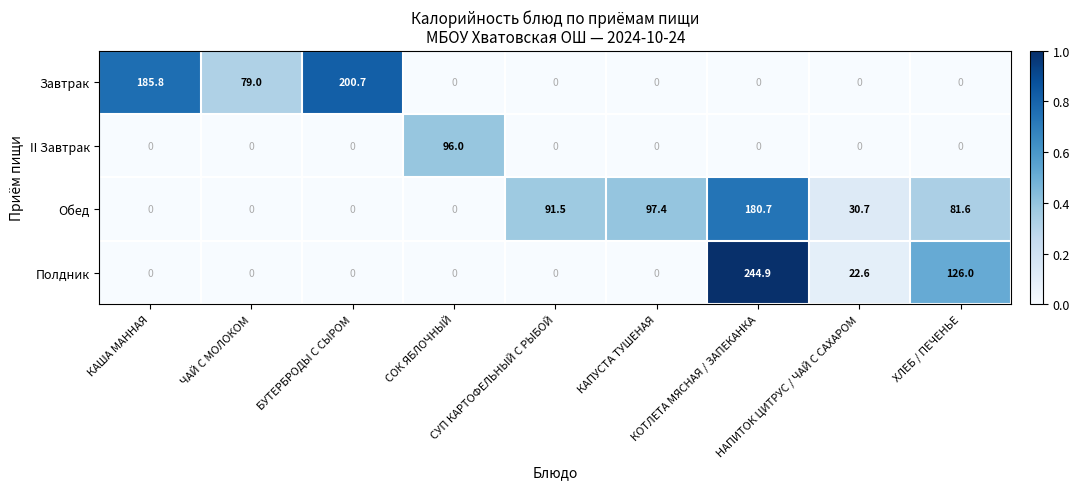

Rank the series by their maximum value, from highest to lowest.

Полдник, Завтрак, Обед, II Завтрак